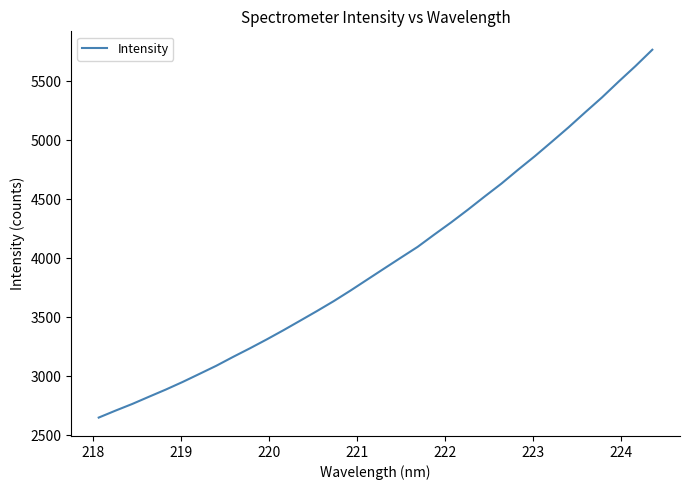

Does the chart have visible grid lines?

No